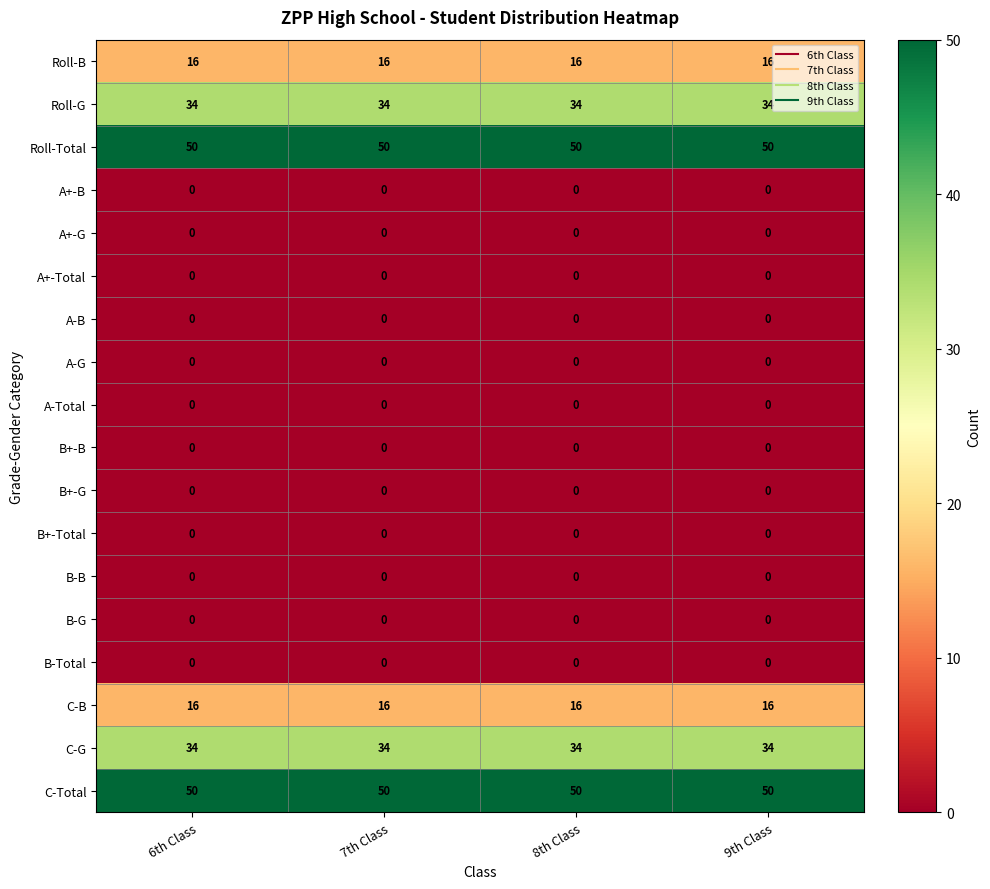

What is the difference between the highest and lowest values at 6th Class?

50